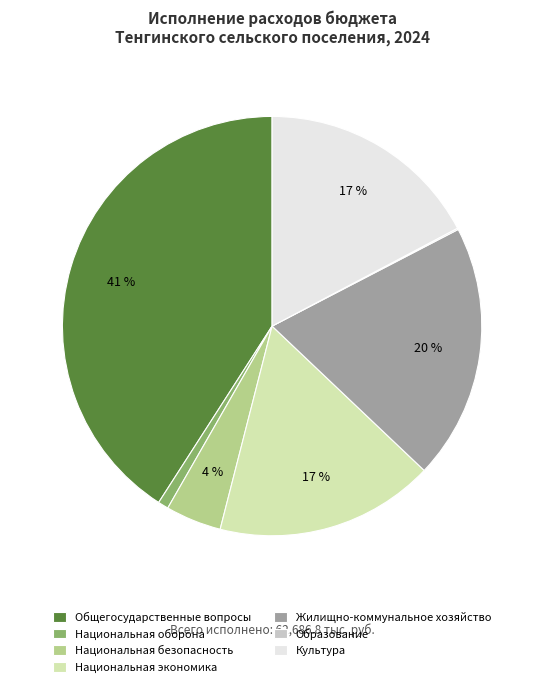

Is the sum of Национальная оборона and Культура greater than half?

No